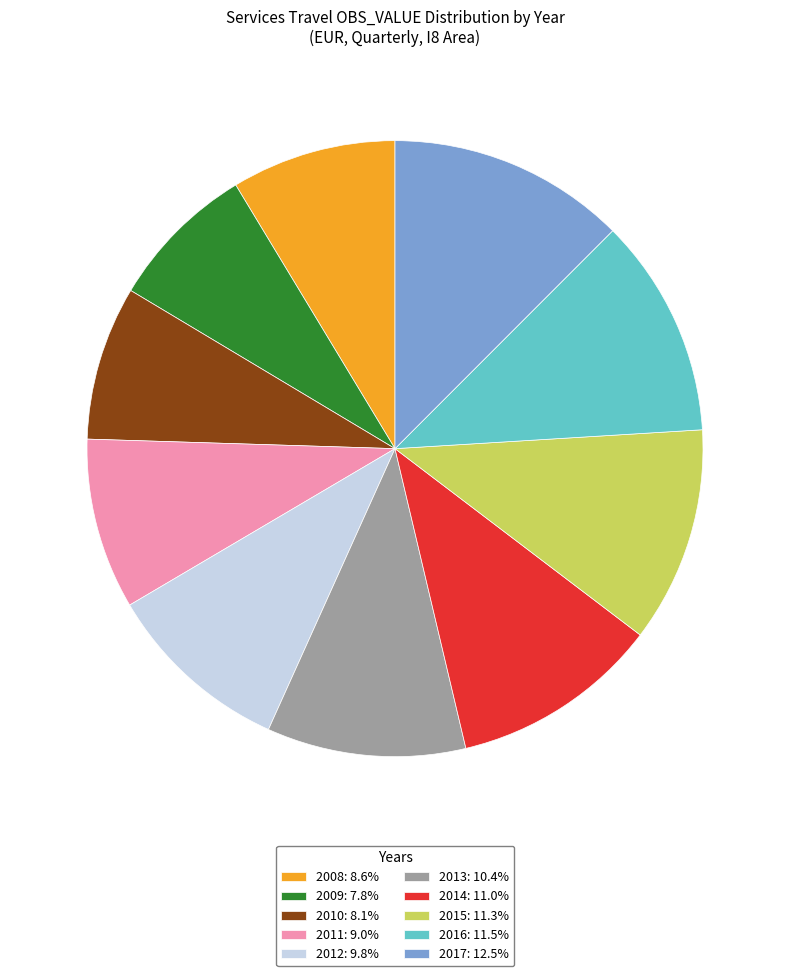

Is there a majority slice in this chart?

No